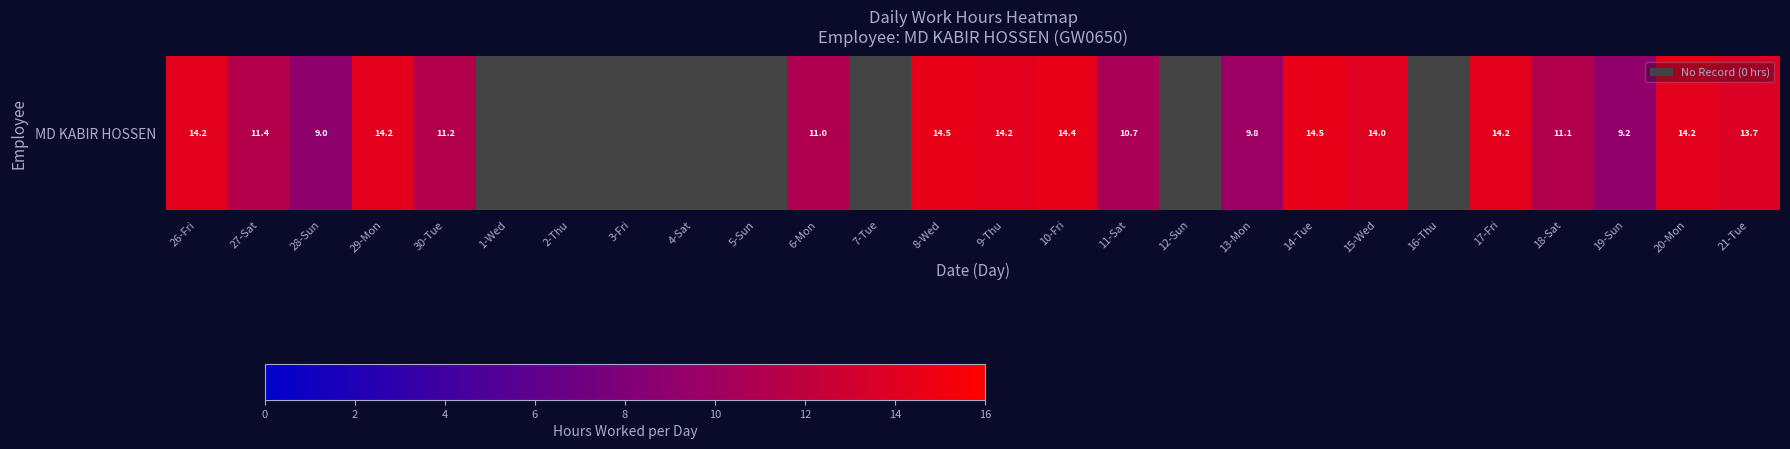

What is the average value?

8.7